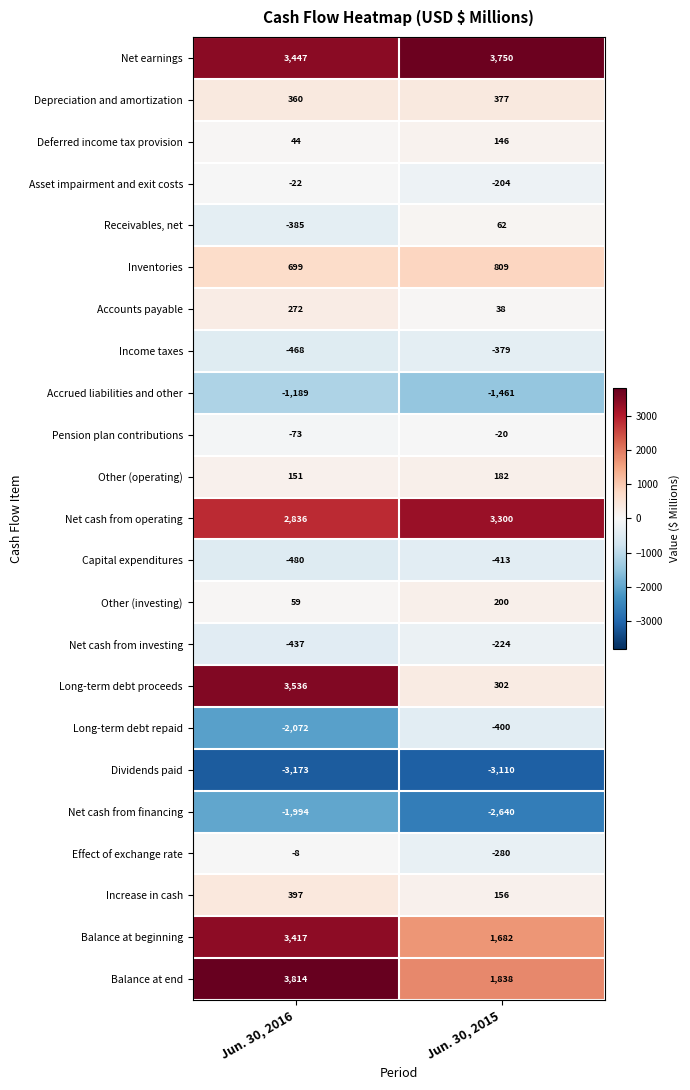

What is the difference between the highest and lowest values at Jun. 30, 2016?

6987